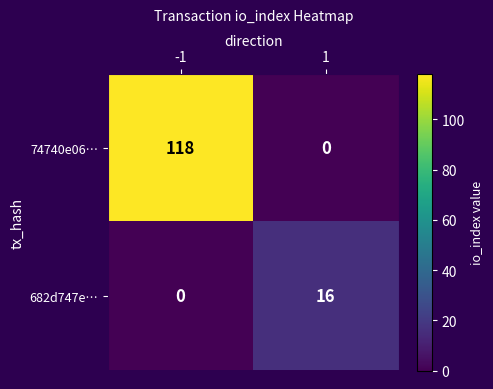

Which series has the largest total across all categories?

74740e06…